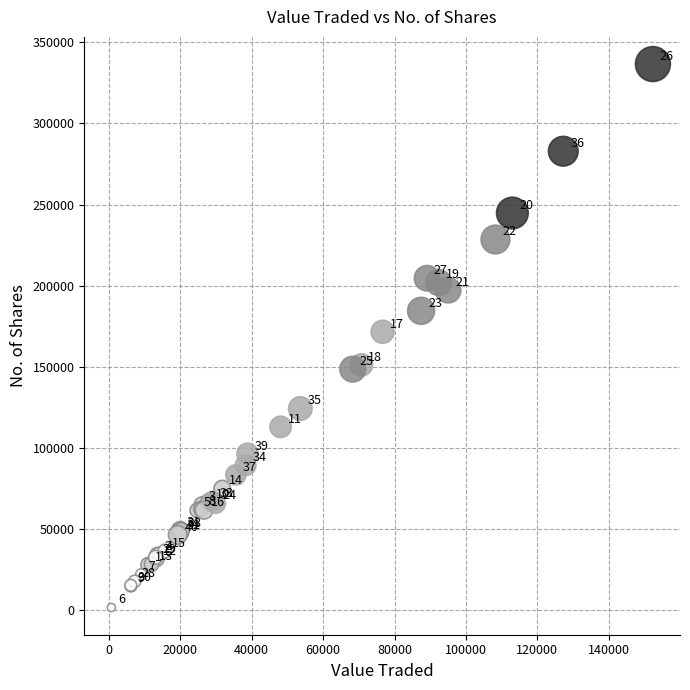

What Y value in the scatter plot is closest to 169097?

171593